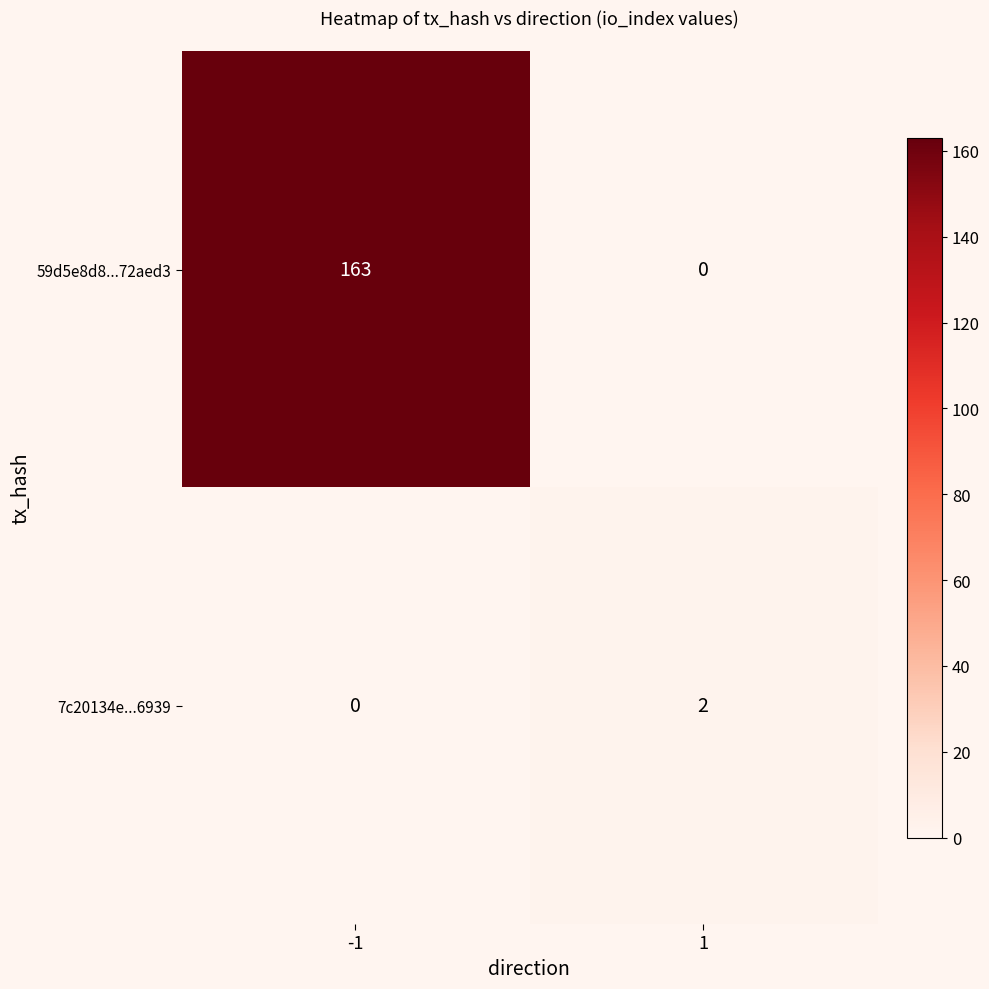

What is the sum of the 59d5e8d8...72aed3 values at 1 and -1?

163